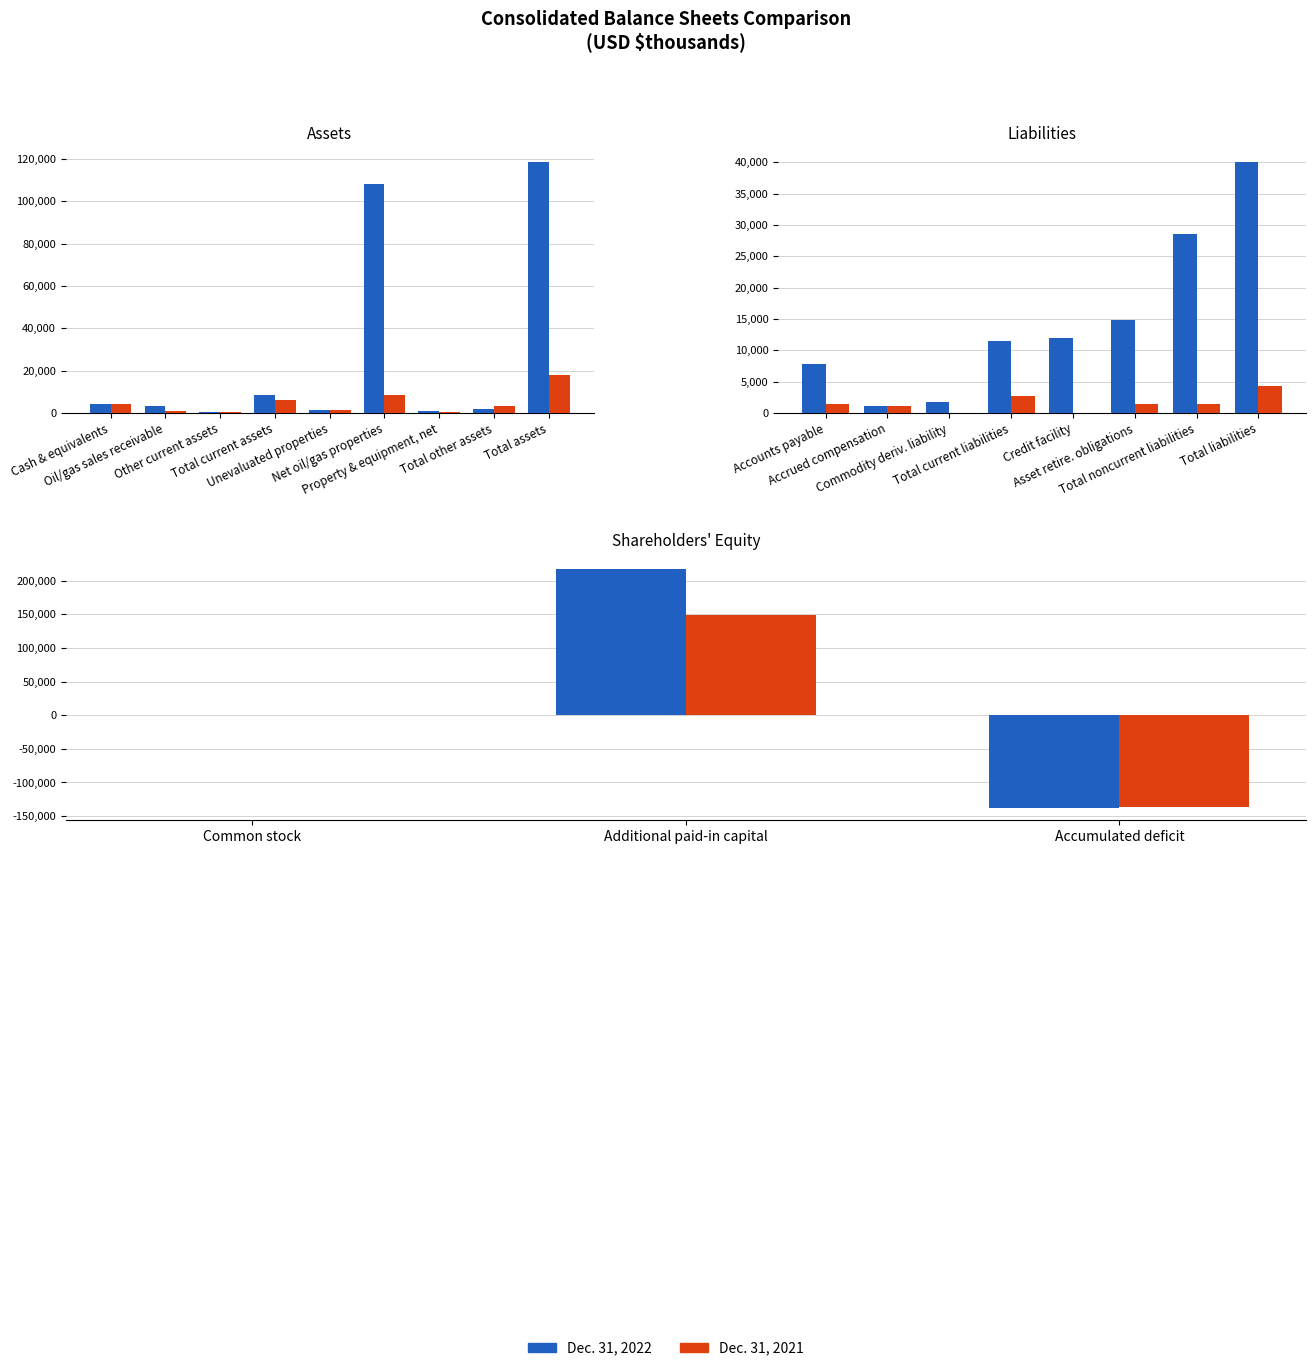

What is the value of the Dec. 31, 2021 bar at the 2nd from the left?

149276